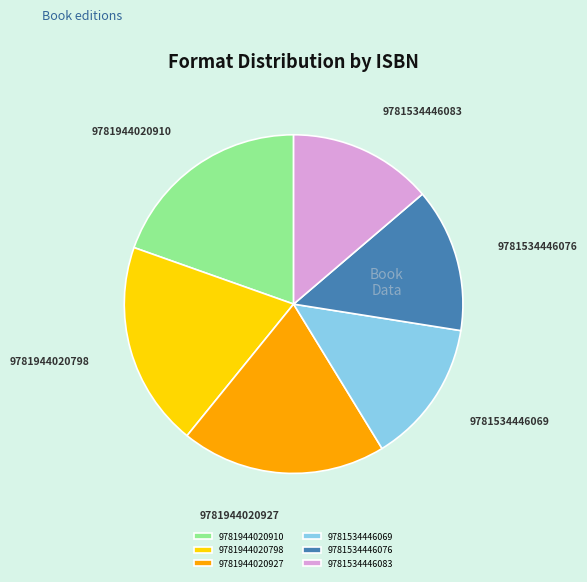

Does 9781534446076 account for over 50% of the chart?

No